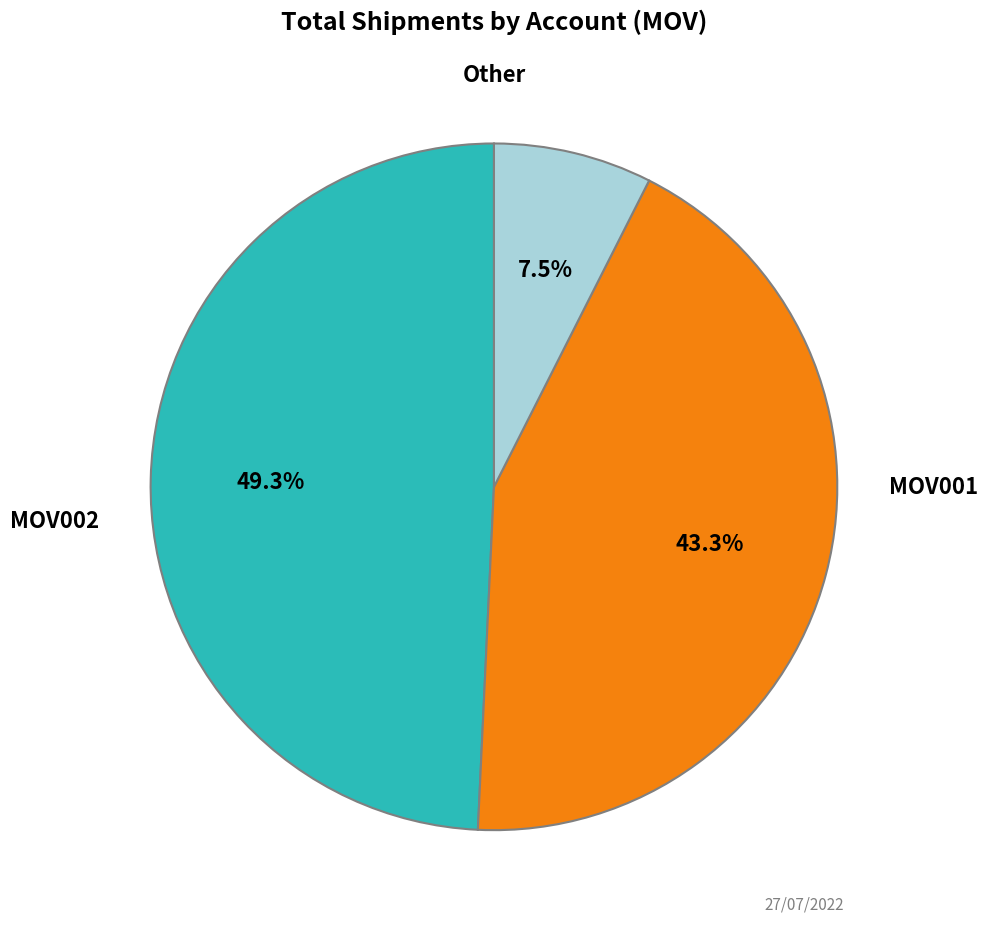

Is there a majority slice in this chart?

No